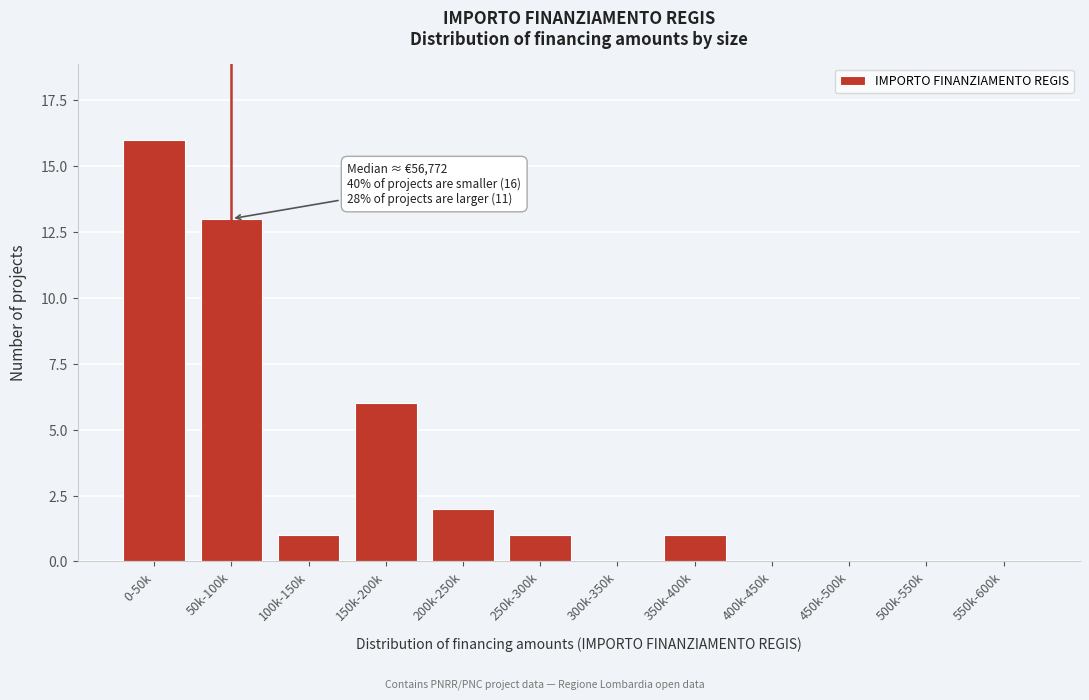

Reading left to right, extract all data points from this chart.

0-50k=16	50k-100k=13	100k-150k=1	150k-200k=6	200k-250k=2	250k-300k=1	300k-350k=0	350k-400k=1	400k-450k=0	450k-500k=0	500k-550k=0	550k-600k=0